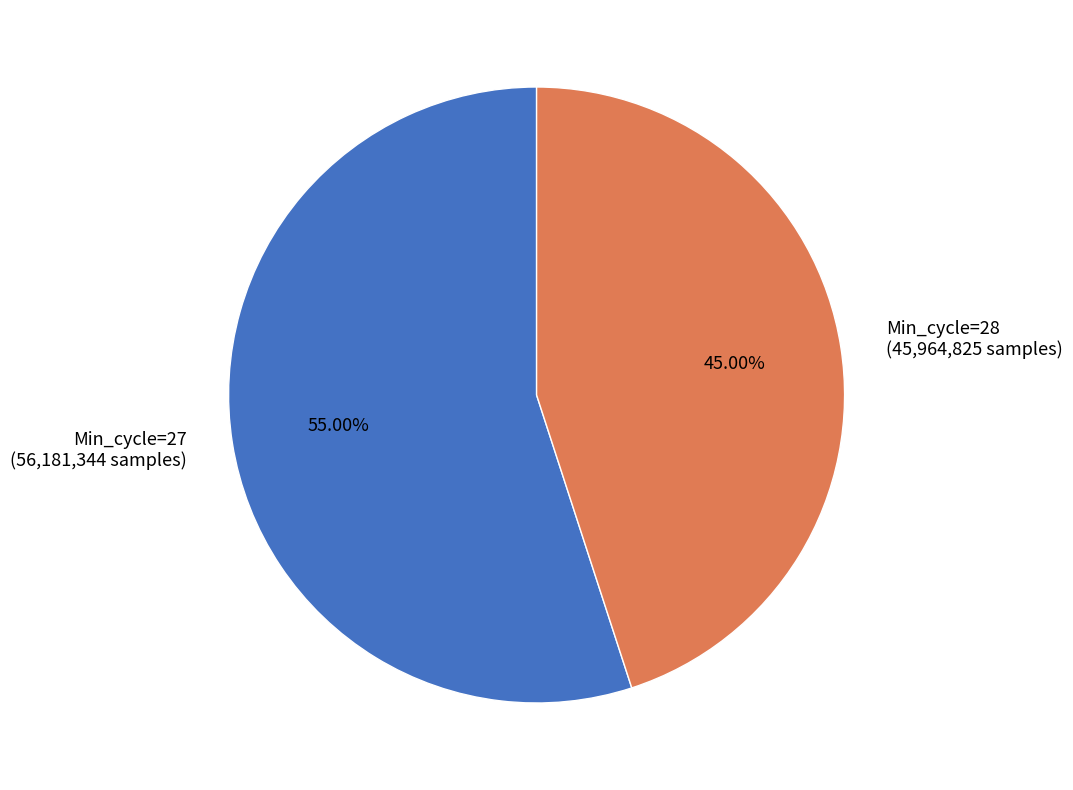

Between Min_cycle=27 and Min_cycle=28, which is larger?

Min_cycle=27